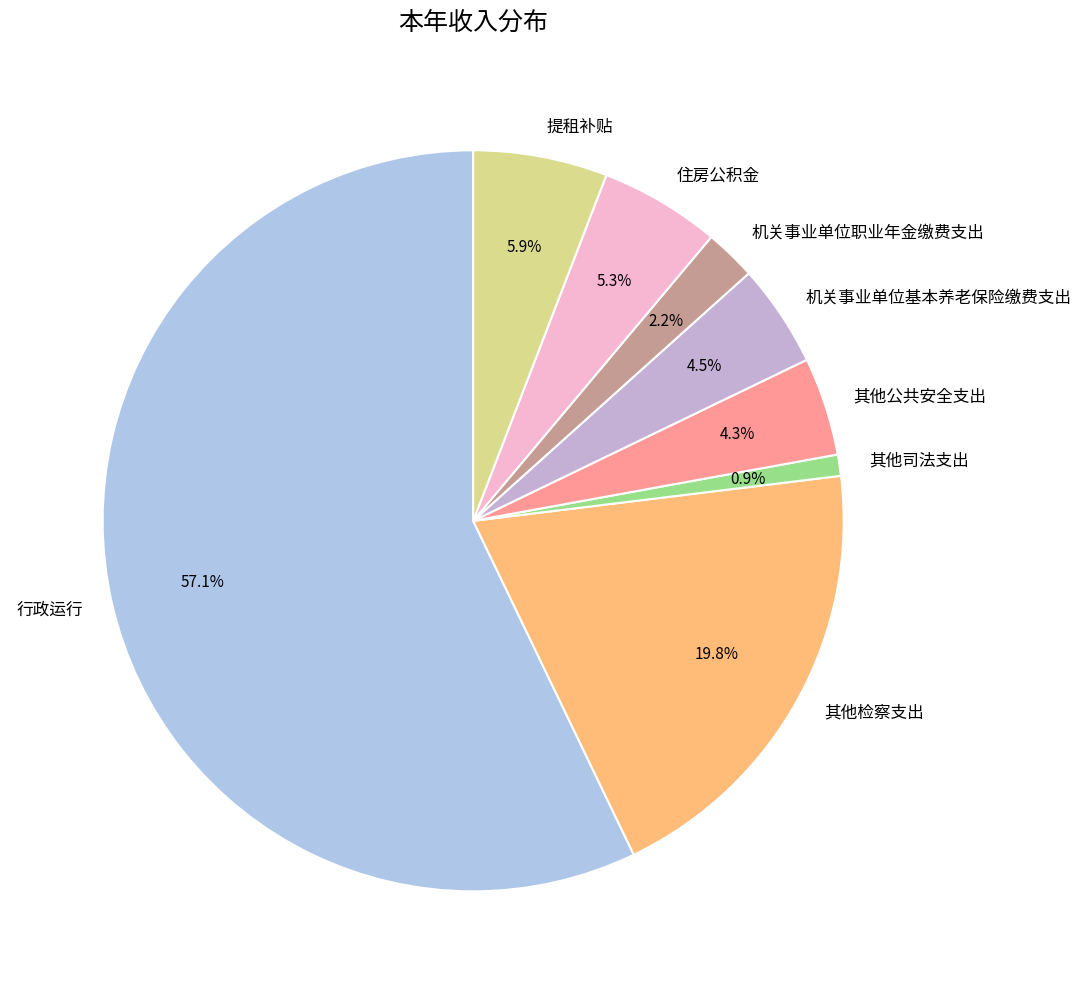

The 其他检察支出 slice represents 20% of the pie. True or false?

True